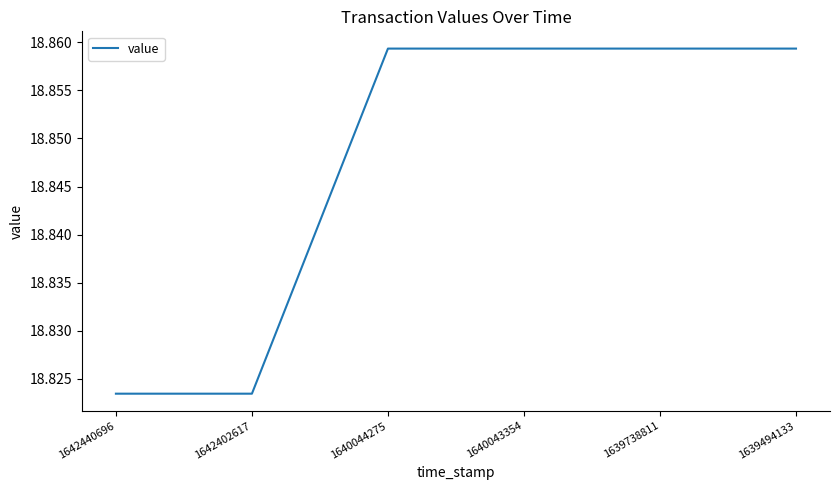

What is the sum of all values?

113.1